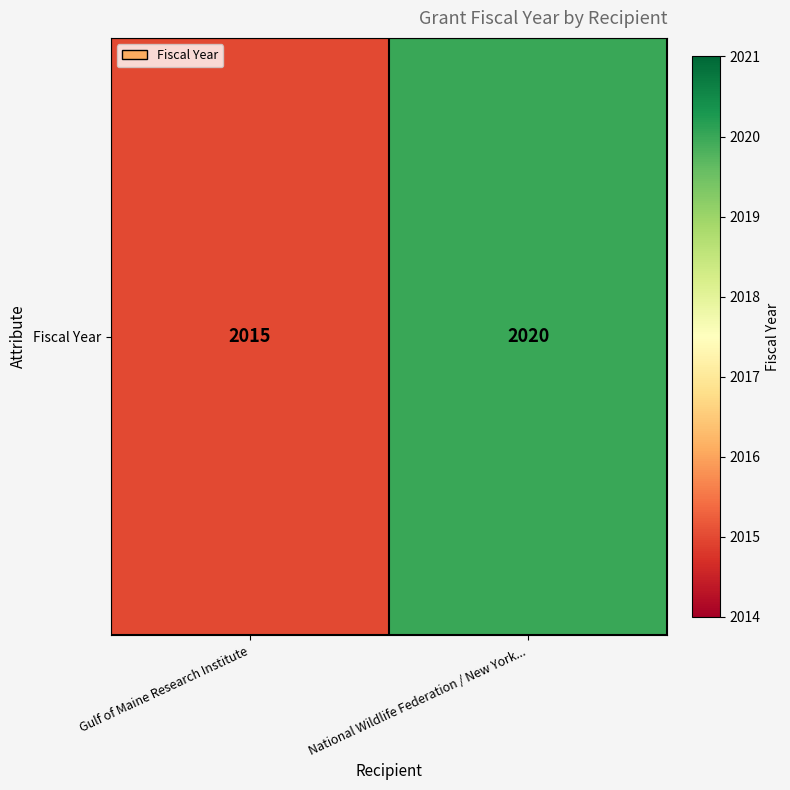

Which label corresponds to the smallest value in the chart?

Gulf of Maine Research Institute